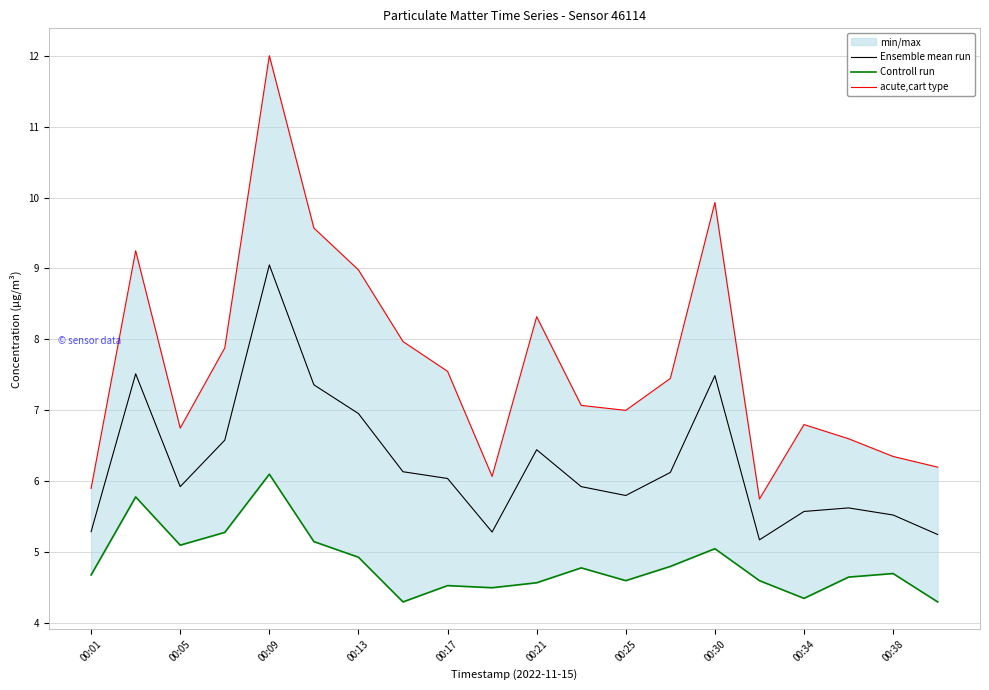

What is the value of the Ensemble mean run point at the 5th from the left?

9.1